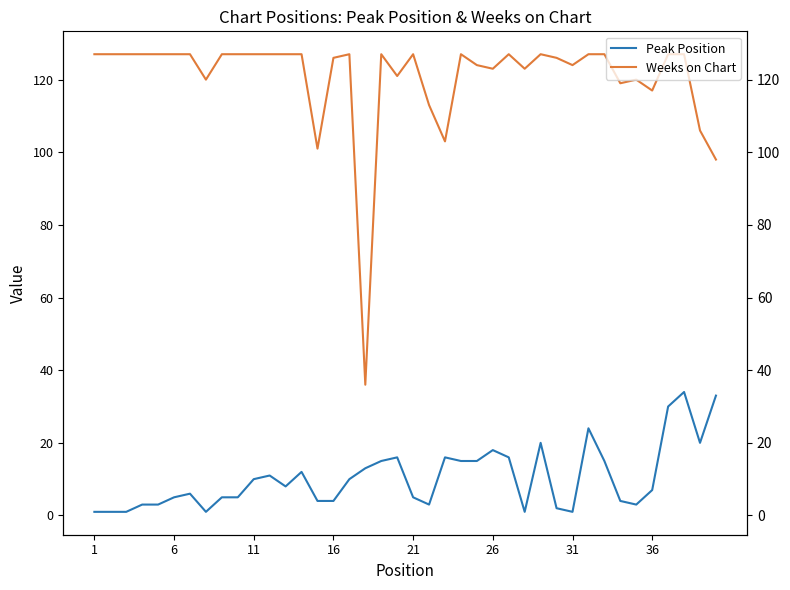

How many interior local peaks does the Peak Position series have?

9